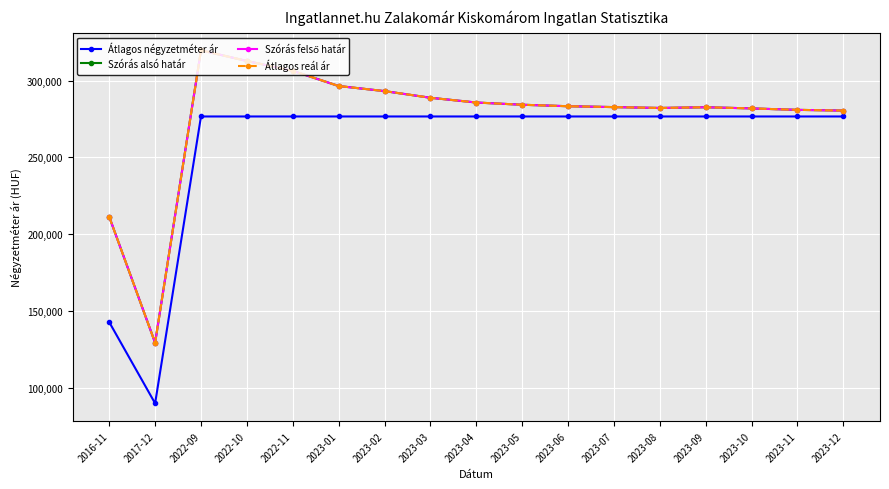

True or false: Átlagos reál ár and Átlagos négyzetméter ár intersect in this chart.

False